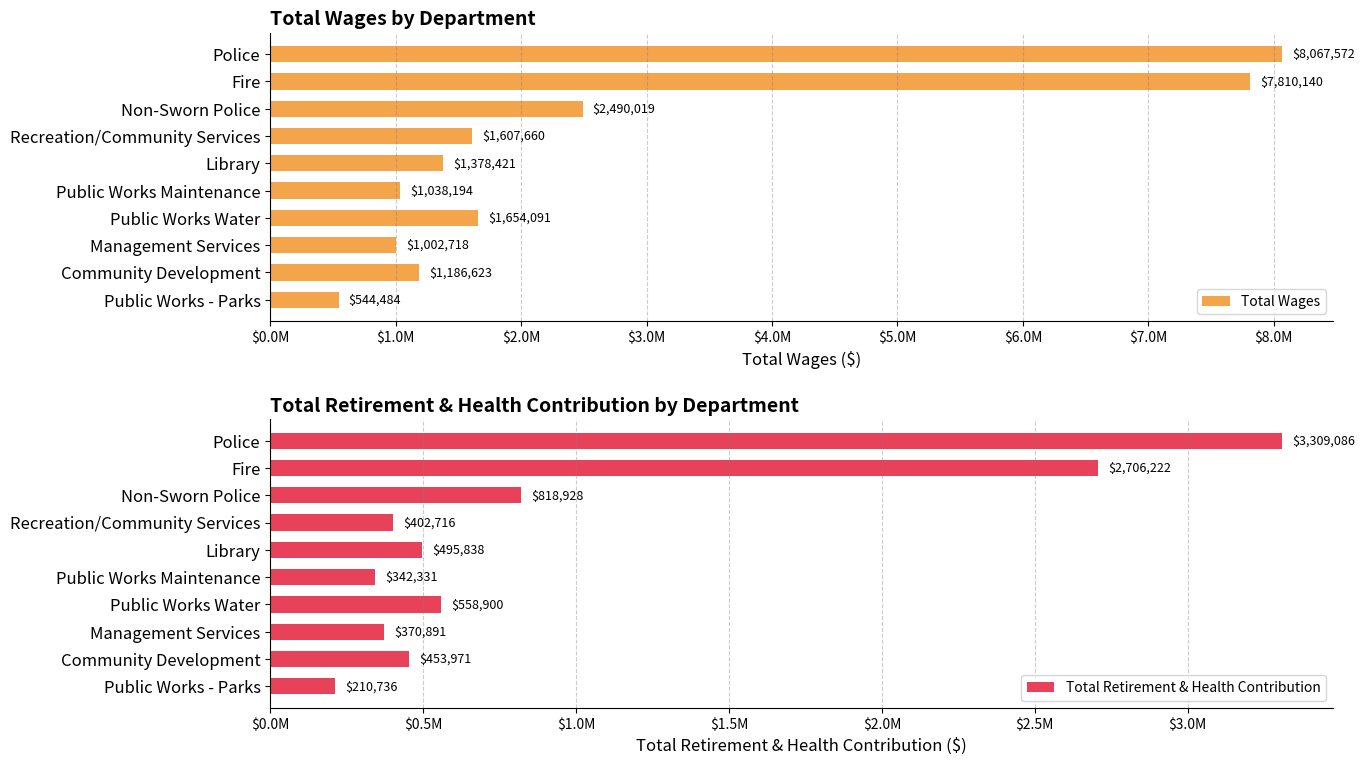

Rank the categories by Total Retirement & Health Contribution value from lowest to highest.

Public Works - Parks, Public Works Maintenance, Management Services, Recreation/Community Services, Community Development, Library, Public Works Water, Non-Sworn Police, Fire, Police